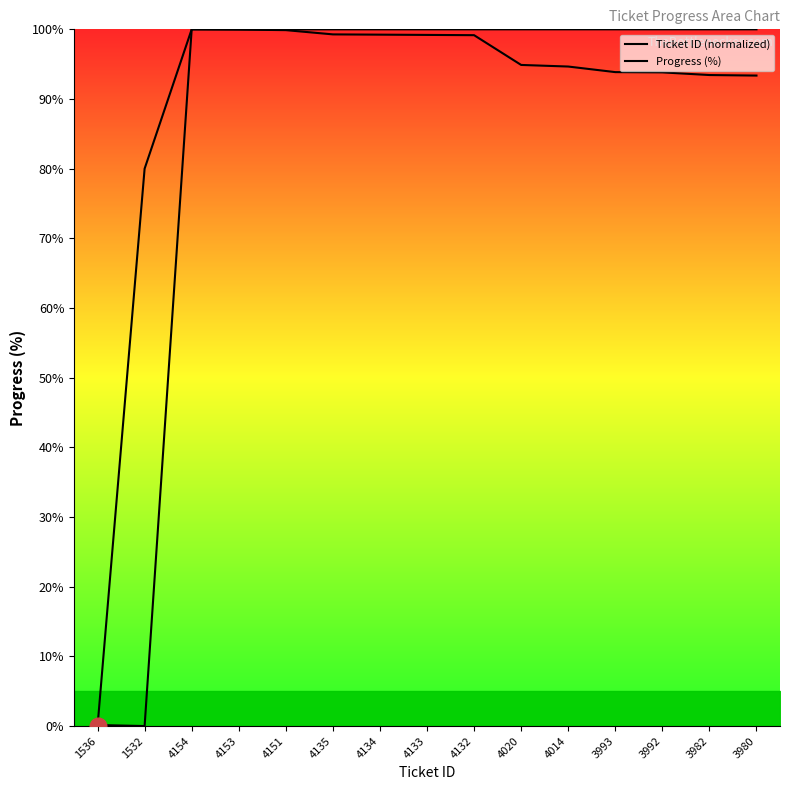

What is the sum of the Progress (%) values at 3982 and 4014?

200.0